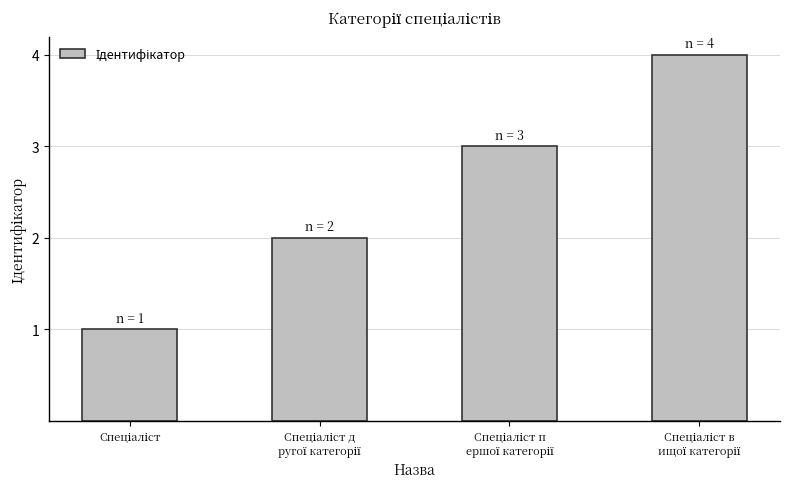

How many bars are there in total?

4